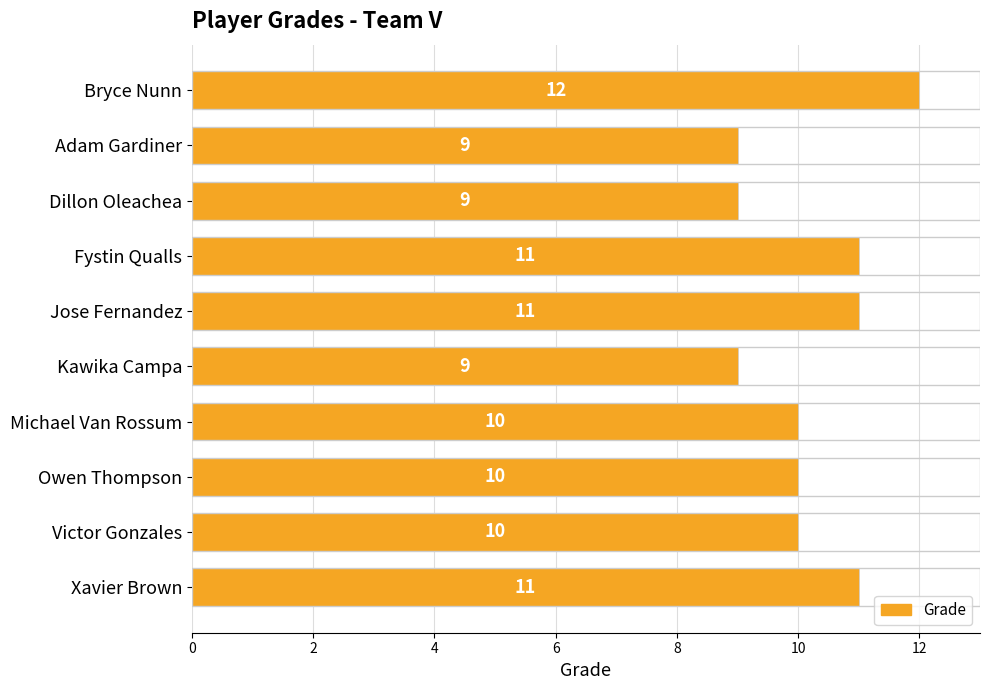

How many data points are less than 10?

3